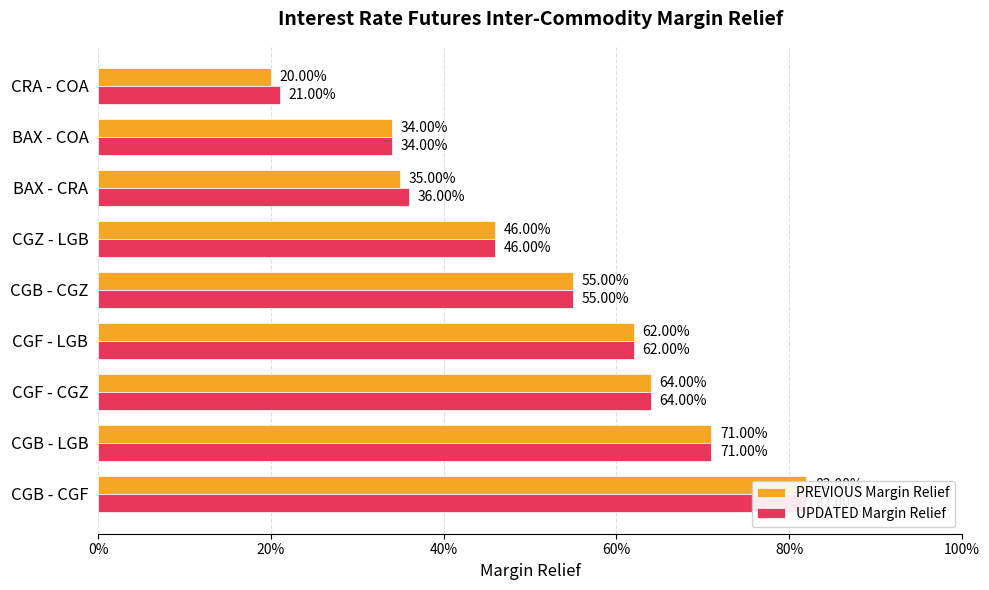

What is the maximum value for PREVIOUS Margin Relief?

0.8